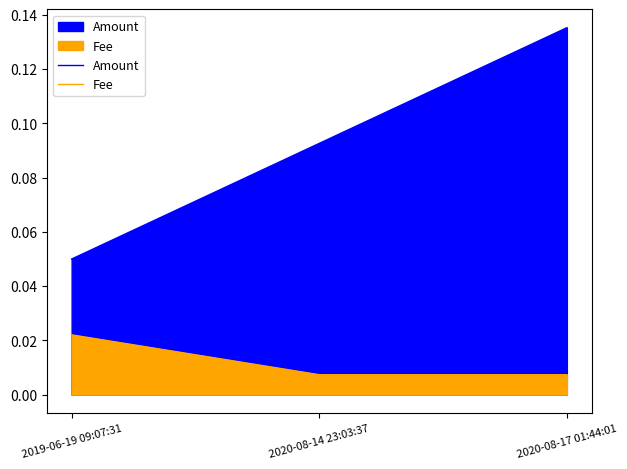

Reading left to right, extract all data points from this chart.

Amount: 2019-06-19 09:07:31=0.1	2020-08-14 23:03:37=0.1	2020-08-17 01:44:01=0.1
Fee: 2019-06-19 09:07:31=0.0	2020-08-14 23:03:37=0.0	2020-08-17 01:44:01=0.0